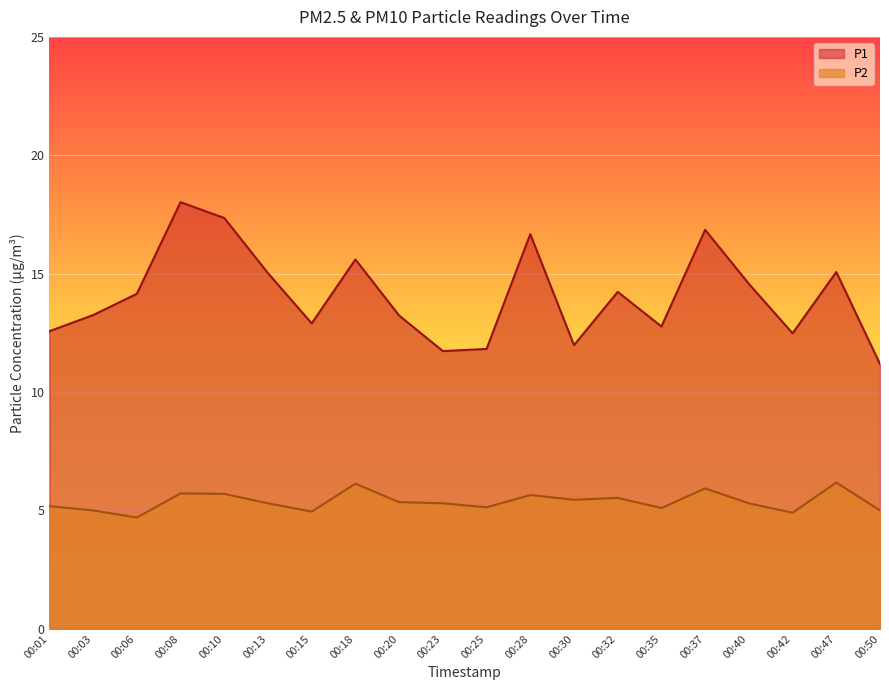

The P1 series shows 11.8 at 00:25. True or false?

True